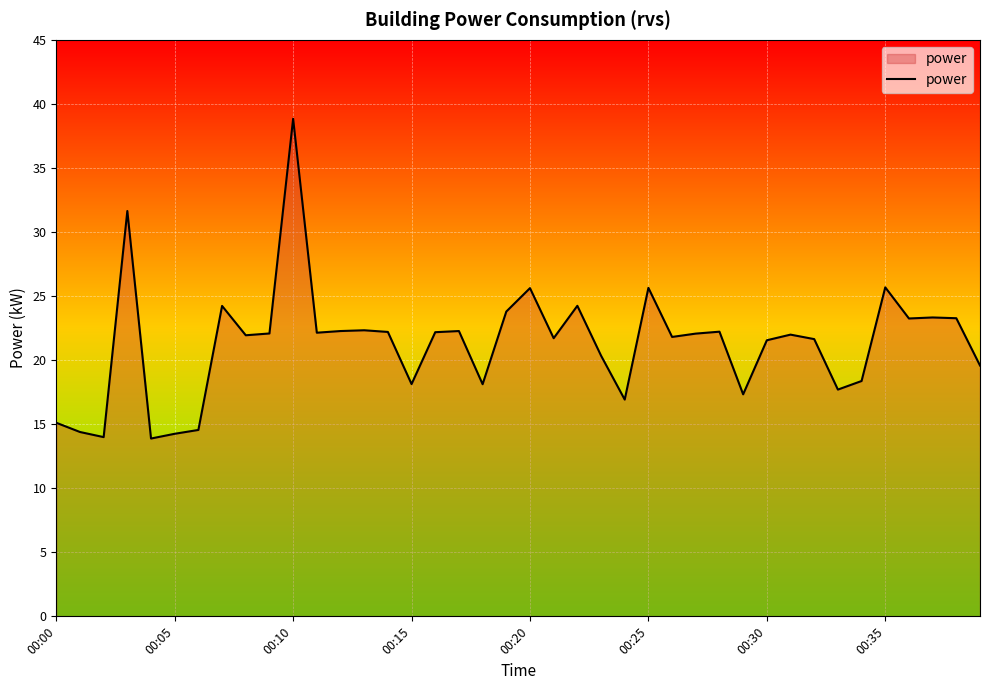

What is the difference between the maximum and minimum values?

25.0